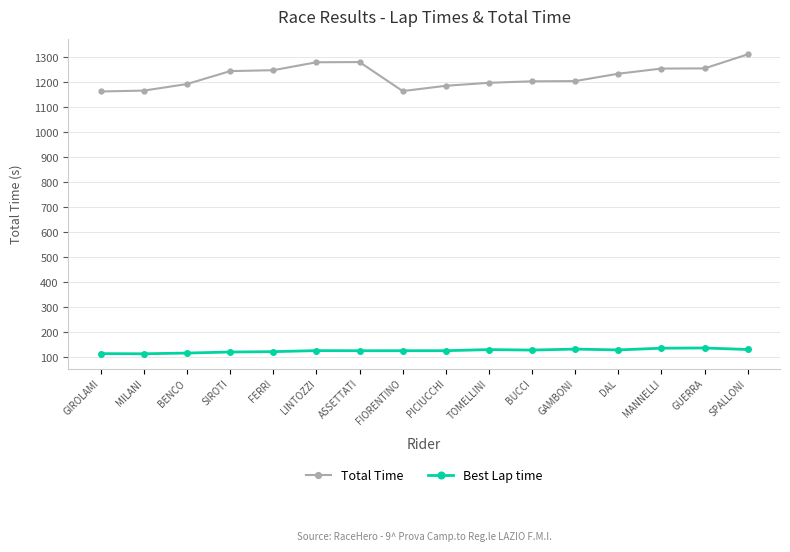

The value of Total Time at BENCO is 1854.4. True or false?

False